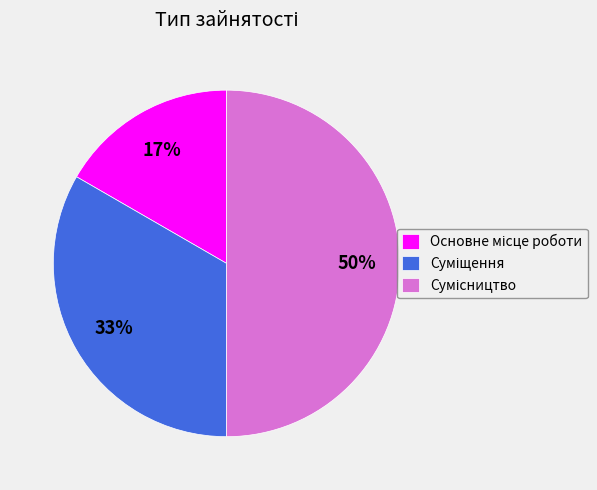

To the nearest percent, what is the difference between the largest and smallest slice percentages?

33%